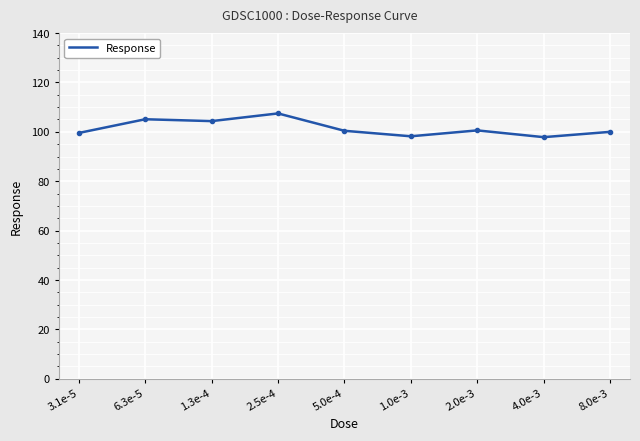

Is it true that the value at 2.0e-3 is 100.6?

True